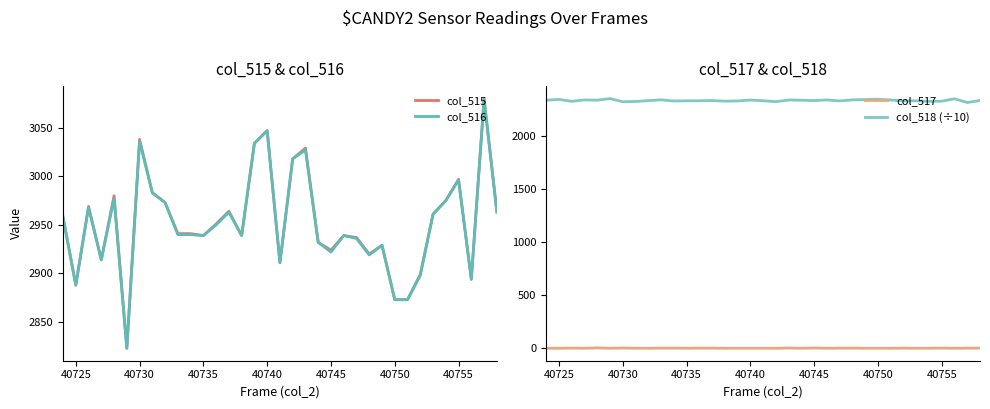

True or false: col_517 has more than 0 interior local peaks.

True